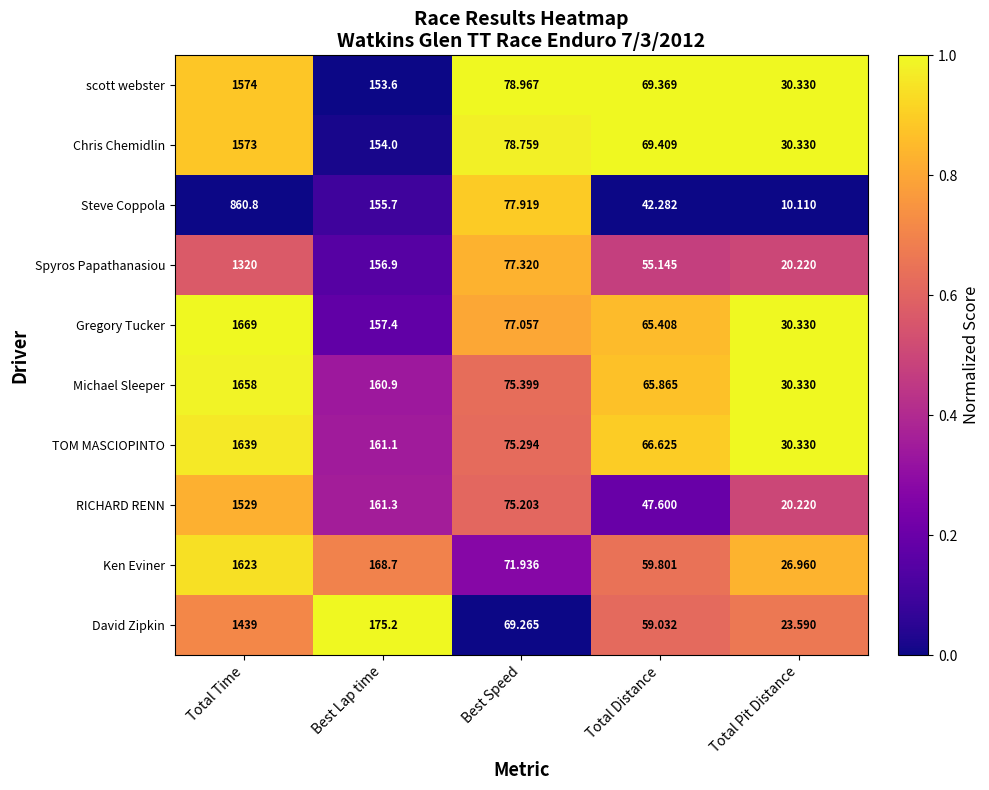

Which category has the highest value in the Michael Sleeper series?

Total Time